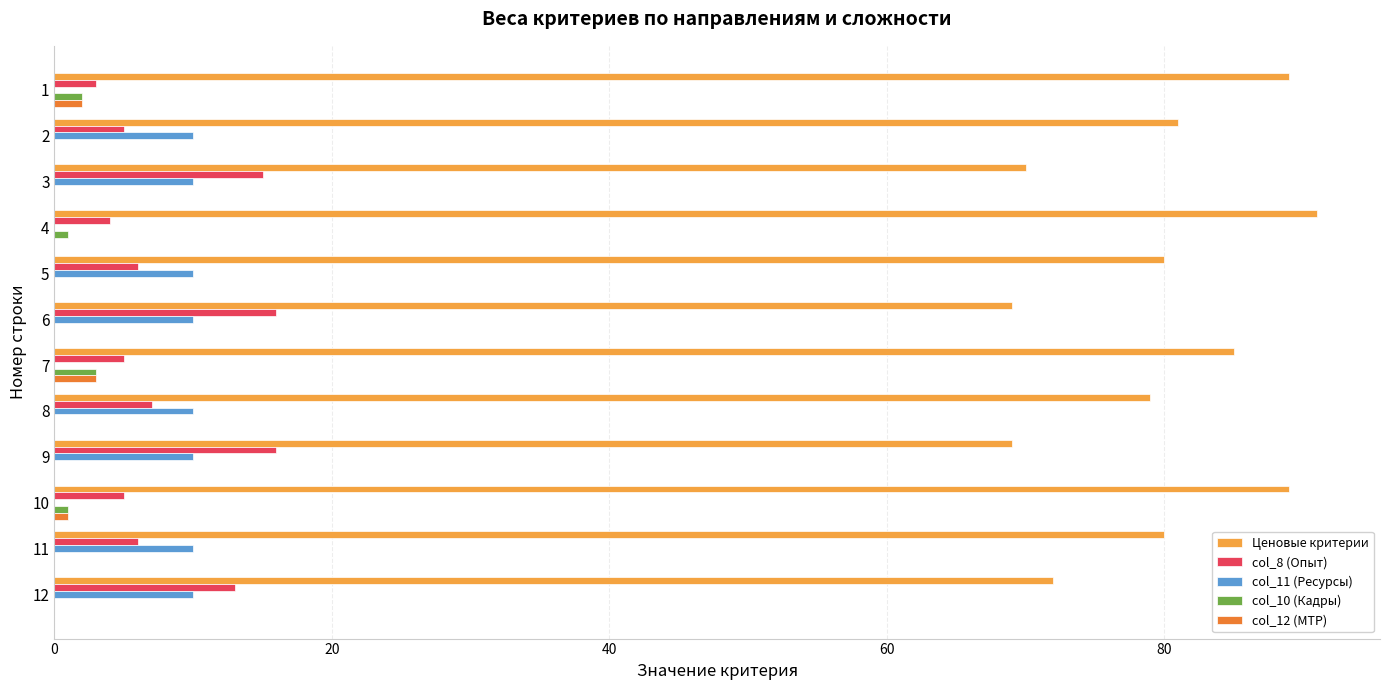

At which label does Ценовые критерии reach its peak?

4